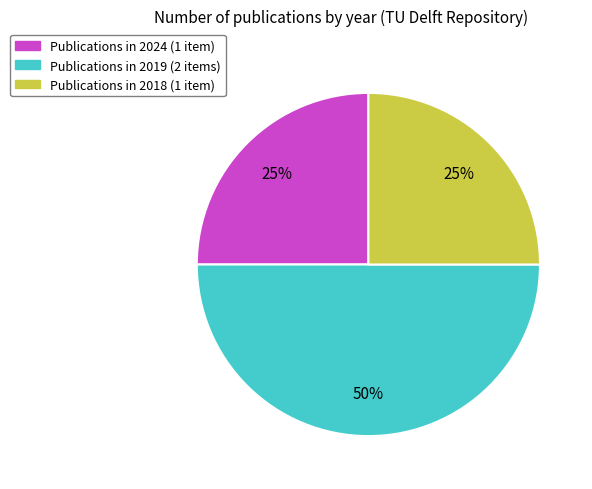

To the nearest percent, what is the difference between the largest and smallest slice percentages?

25%